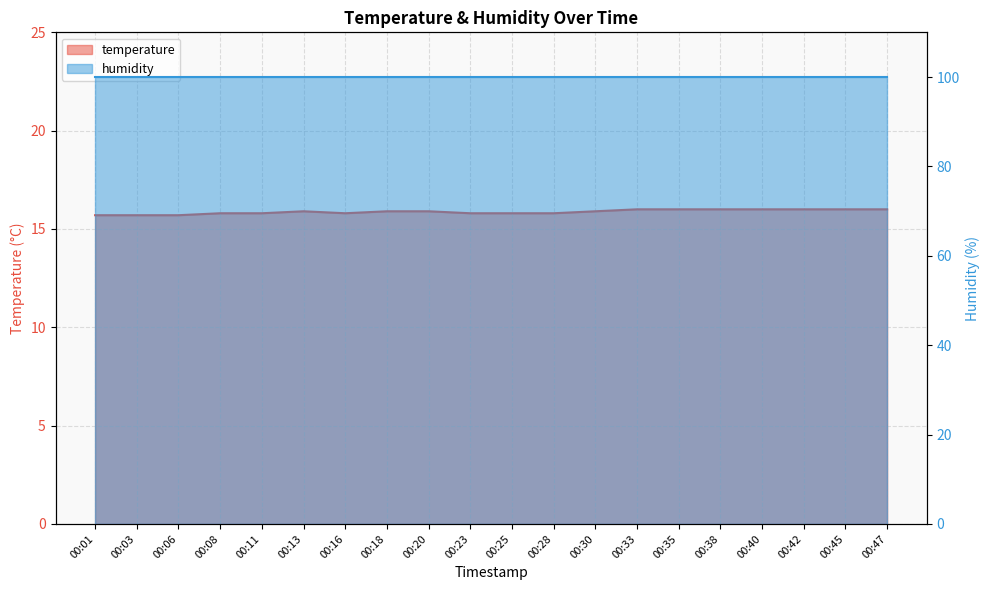

What is the change in value from 00:01 to 00:30?

+0.2